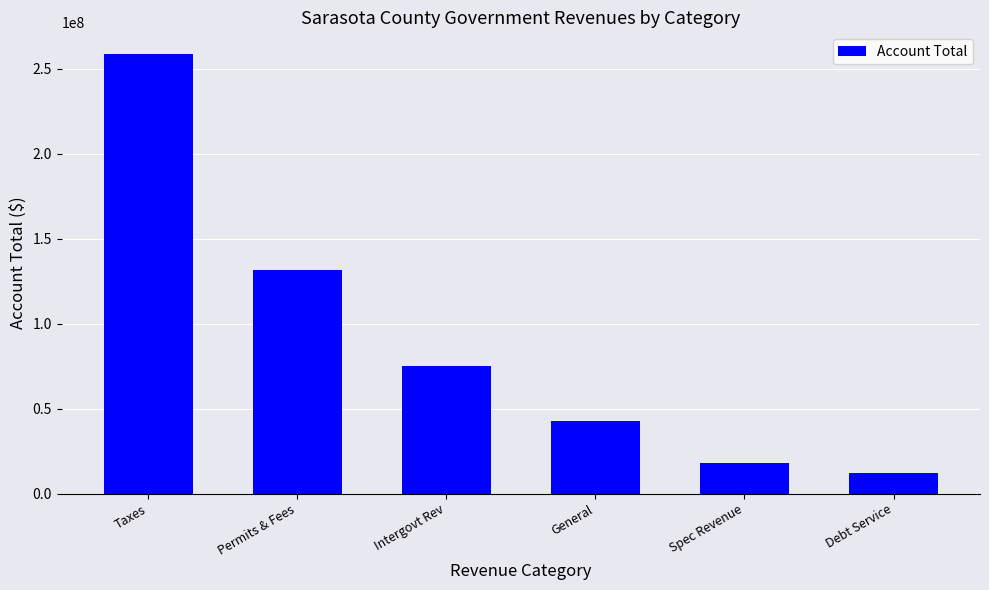

At which category does the chart reach its minimum across all series?

Debt Service